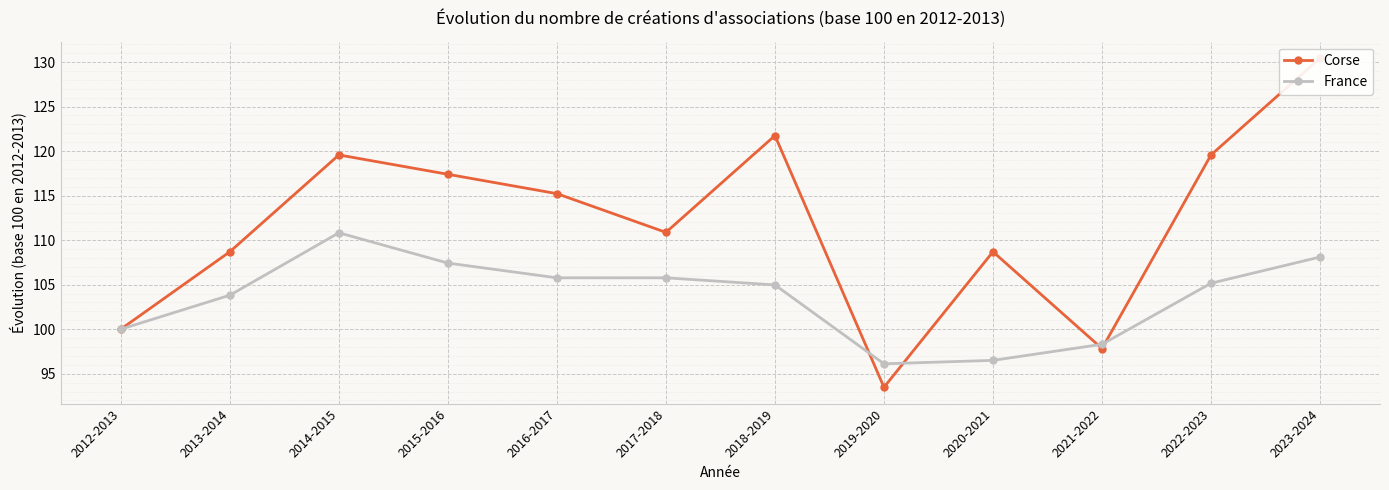

List the series in order of their overall mean, lowest first.

France, Corse